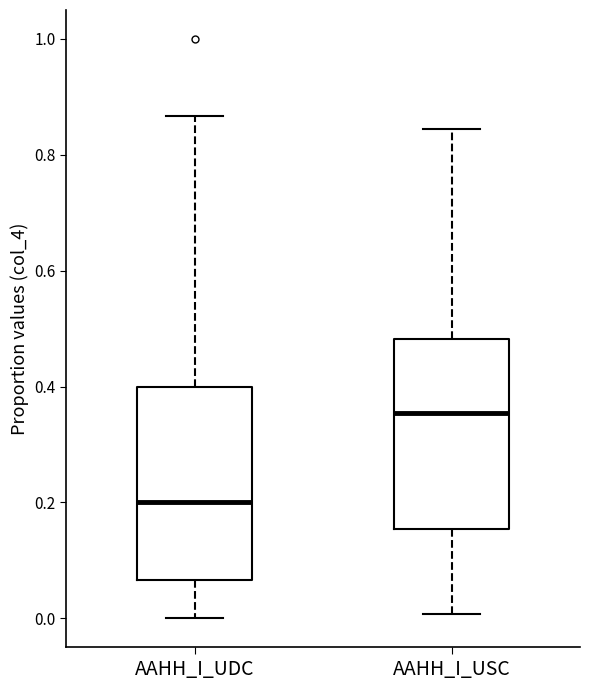

Where does the median line of the box for AAHH_I_USC sit on the y-axis? The values are not printed on the chart, so give them approximately, as read against the axis.

0.36